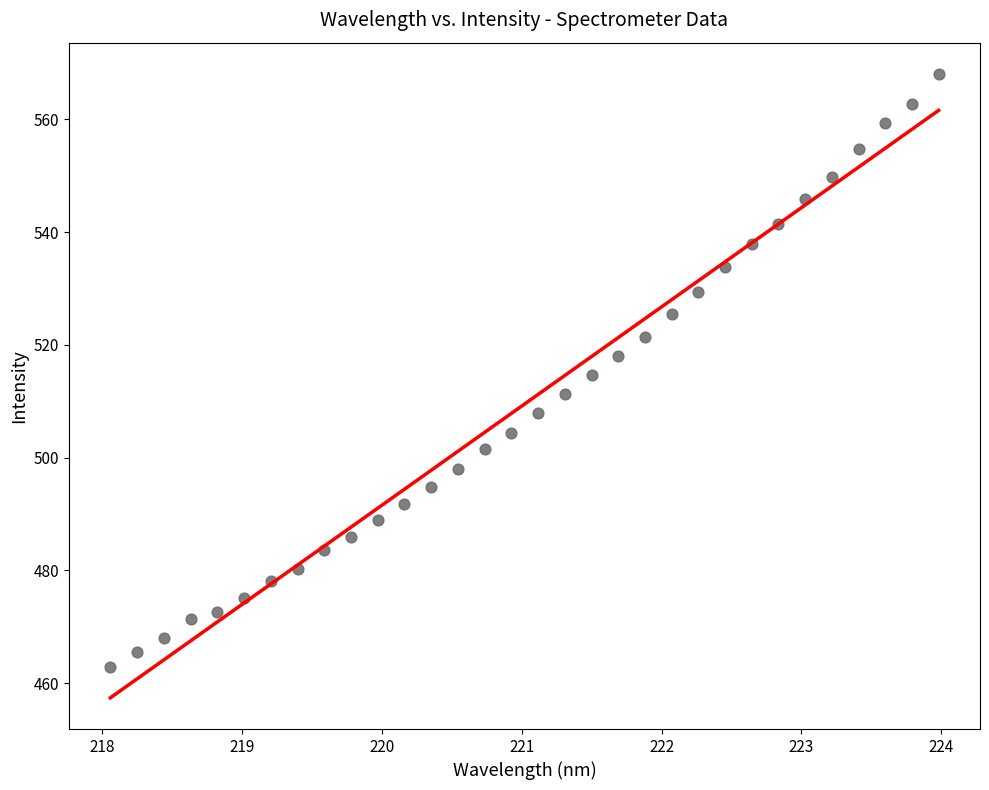

What is the range of Y values (max minus min)?

105.1